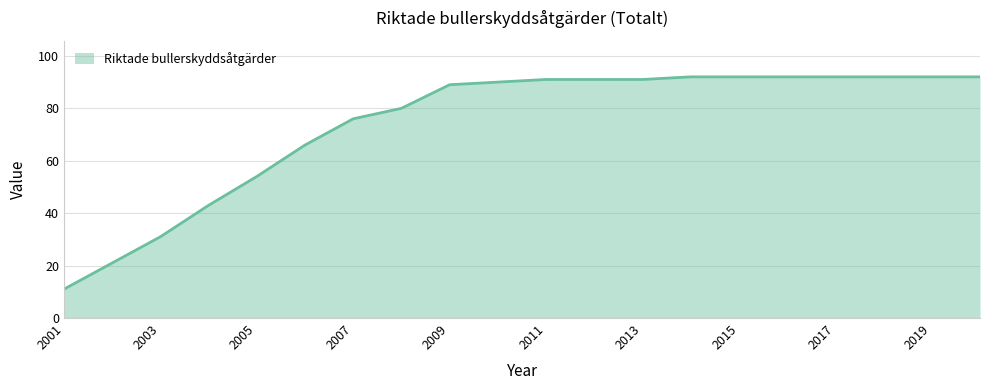

What is the greatest value displayed?

92